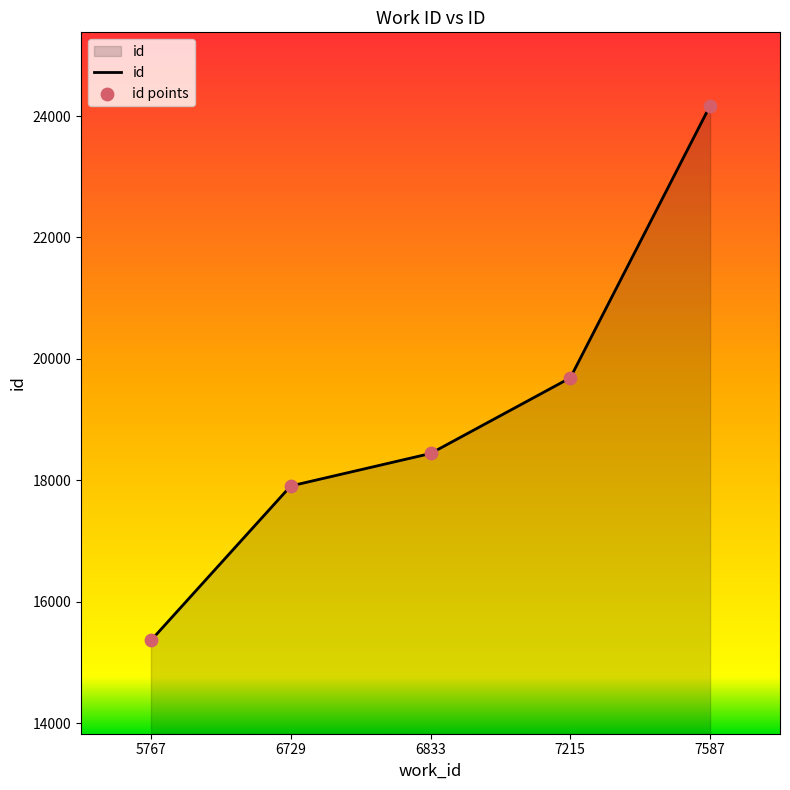

What is the change in value from 6729 to 7215?

+1781